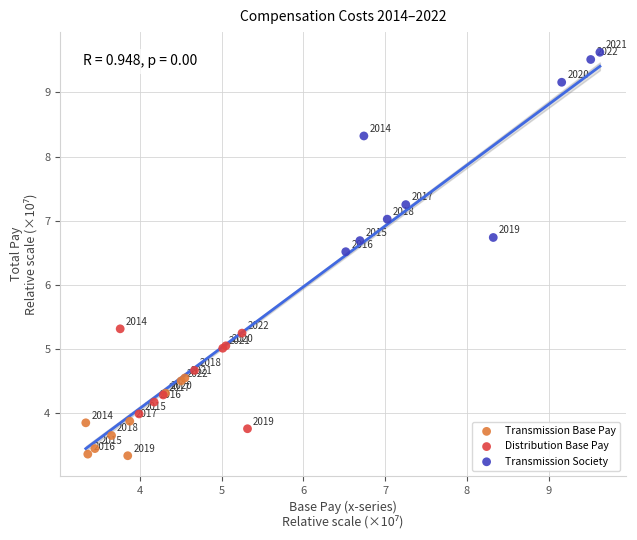

Which series reaches the minimum Y coordinate?

Transmission Base Pay